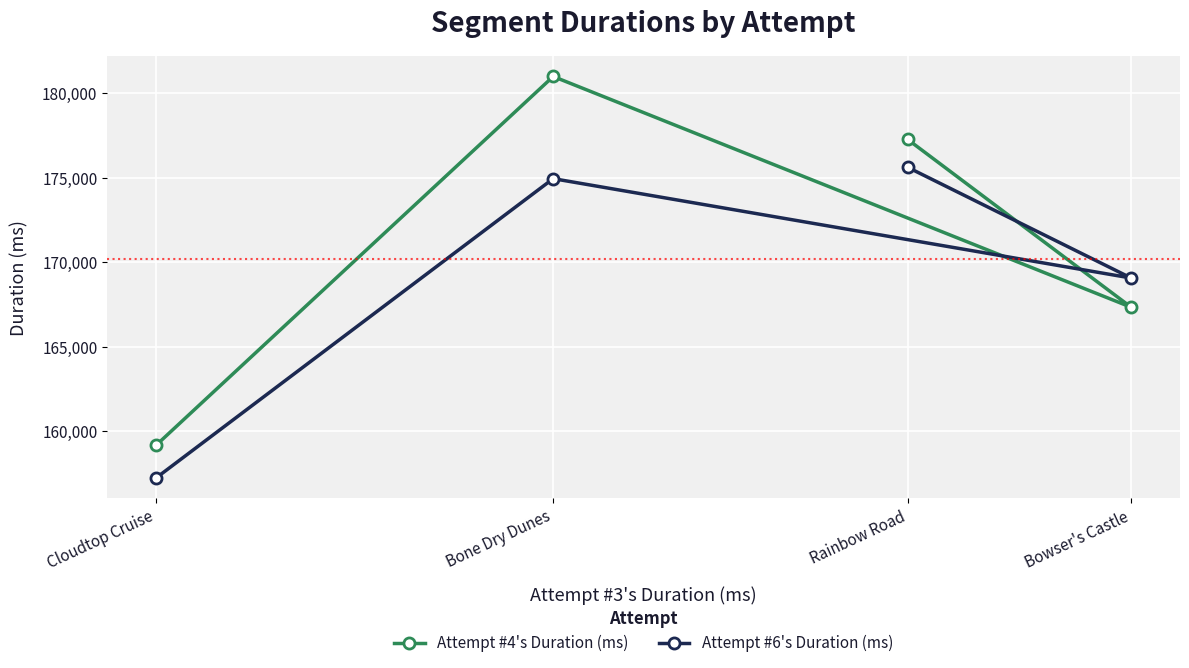

What position from the left is Bowser's Castle?

4